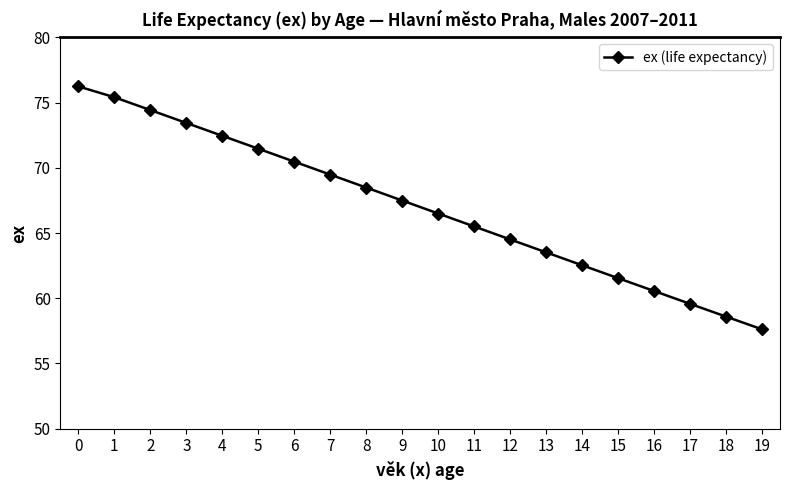

Between 1 and 3, which is larger?

1